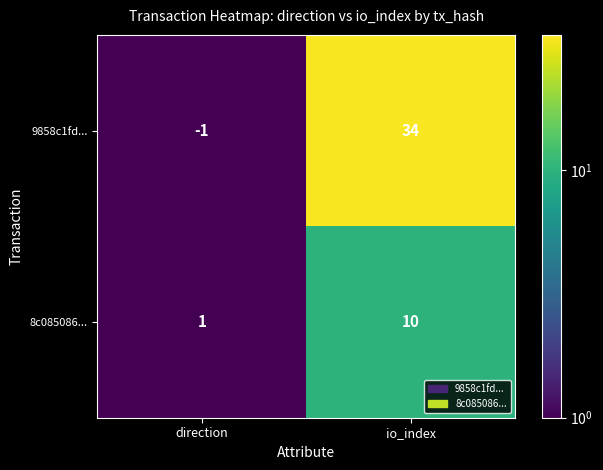

Which category has the highest value in the 8c085086... series?

io_index